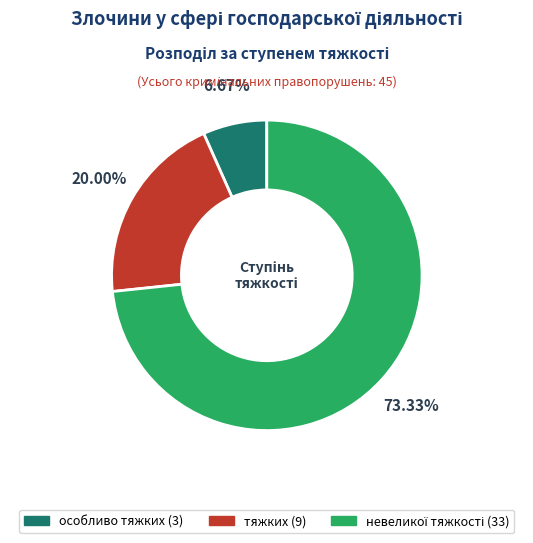

Is there a majority slice in this chart?

Yes